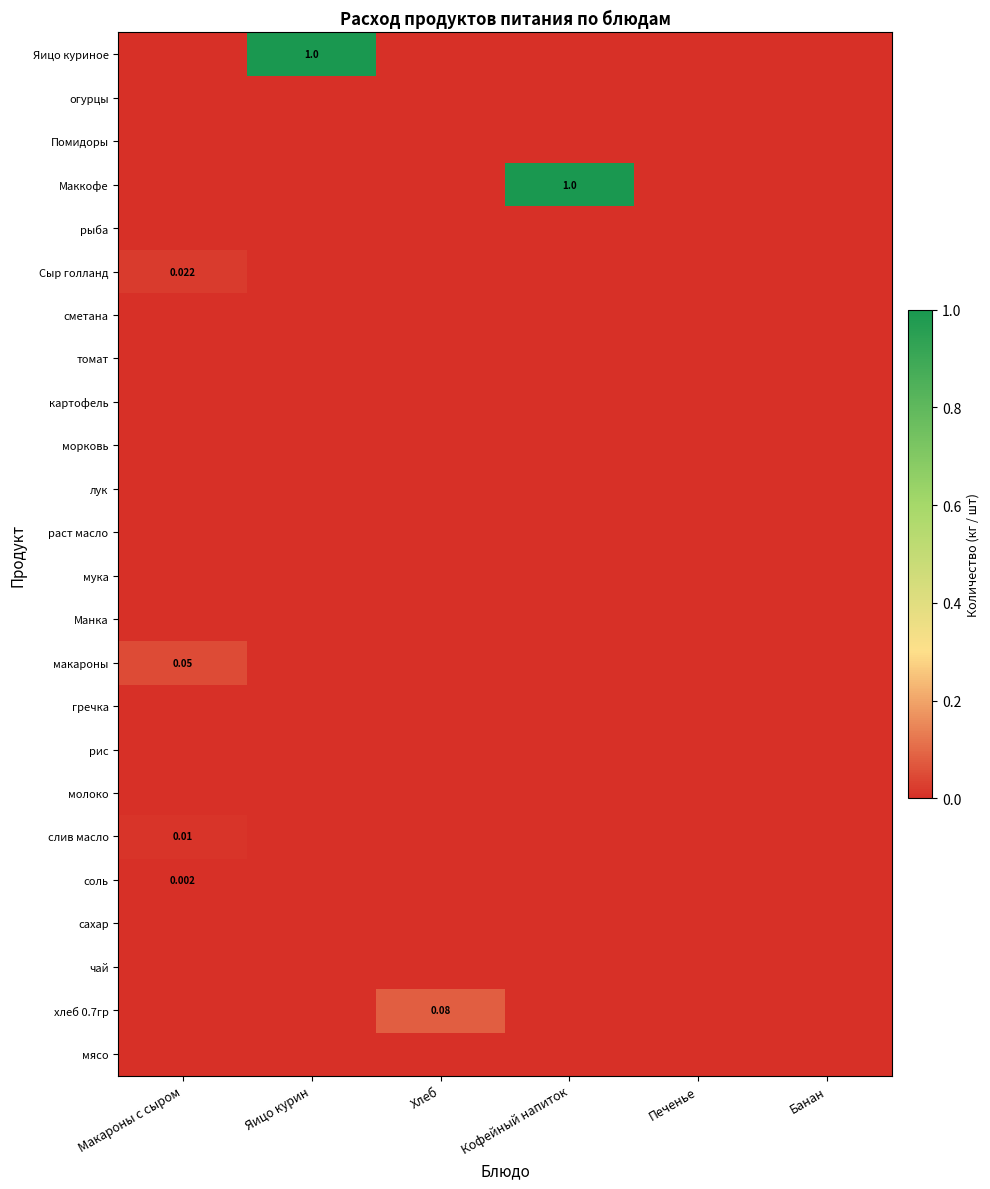

Which label corresponds to the largest value in the chart?

Кофейный напиток